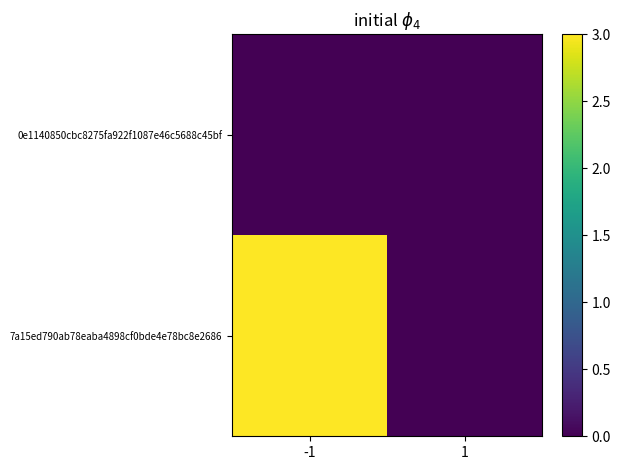

List the series in order of their peak value, lowest first.

0e1140850cbc8275fa922f1087e46c5688c45bf, 7a15ed790ab78eaba4898cf0bde4e78bc8e2686